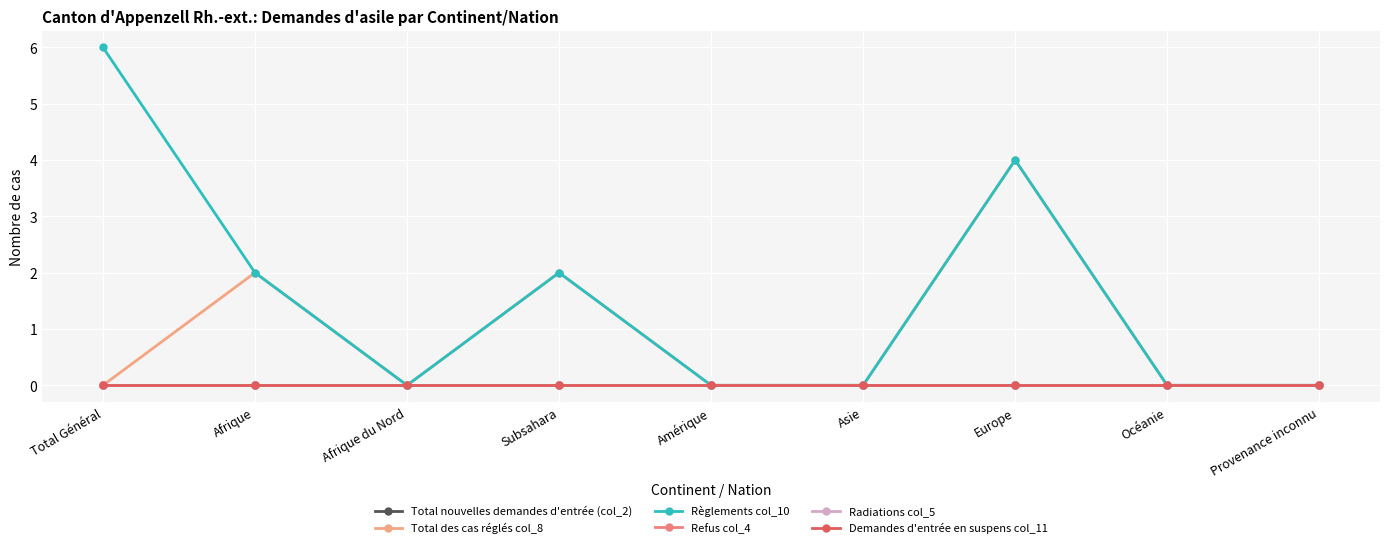

Reading left to right, list all the values displayed in this chart.

Total nouvelles demandes d'entrée (col_2): Total Général=0	Afrique=0	Afrique du Nord=0	Subsahara=0	Amérique=0	Asie=0	Europe=0	Océanie=0	Provenance inconnu=0
Total des cas réglés col_8: Total Général=0	Afrique=2	Afrique du Nord=0	Subsahara=2	Amérique=0	Asie=0	Europe=4	Océanie=0	Provenance inconnu=0
Règlements col_10: Total Général=6	Afrique=2	Afrique du Nord=0	Subsahara=2	Amérique=0	Asie=0	Europe=4	Océanie=0	Provenance inconnu=0
Refus col_4: Total Général=0	Afrique=0	Afrique du Nord=0	Subsahara=0	Amérique=0	Asie=0	Europe=0	Océanie=0	Provenance inconnu=0
Radiations col_5: Total Général=0	Afrique=0	Afrique du Nord=0	Subsahara=0	Amérique=0	Asie=0	Europe=0	Océanie=0	Provenance inconnu=0
Demandes d'entrée en suspens col_11: Total Général=0	Afrique=0	Afrique du Nord=0	Subsahara=0	Amérique=0	Asie=0	Europe=0	Océanie=0	Provenance inconnu=0